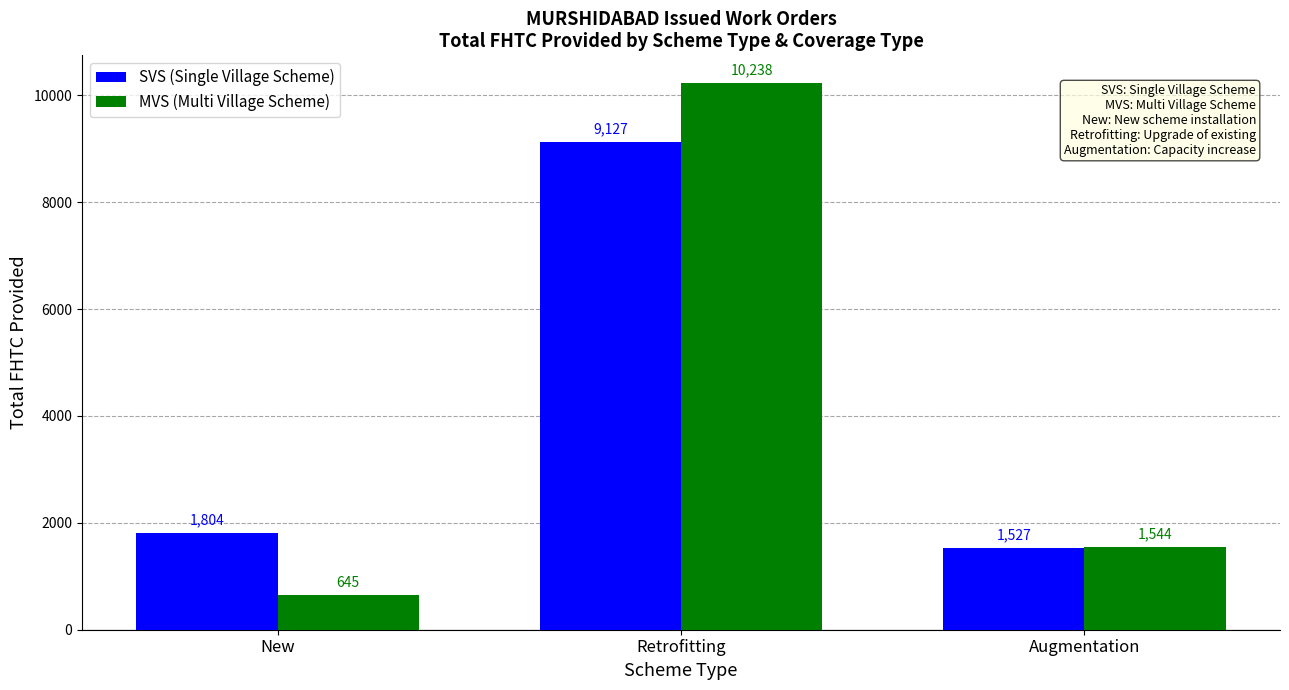

The MVS (Multi Village Scheme) series shows 2440 at Augmentation. True or false?

False